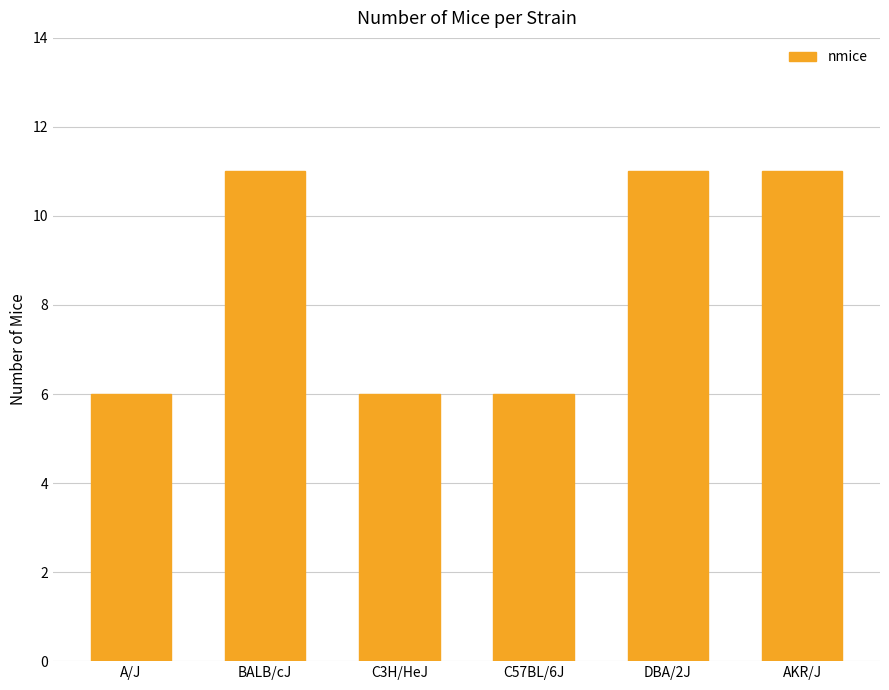

What is the sum of the values at C3H/HeJ and DBA/2J?

17